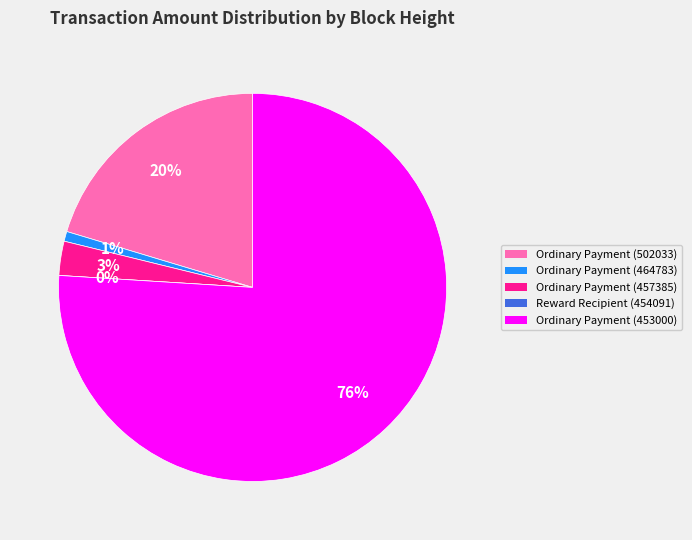

Do Reward Recipient (454091) and Ordinary Payment (457385) together represent more than half of the pie?

No